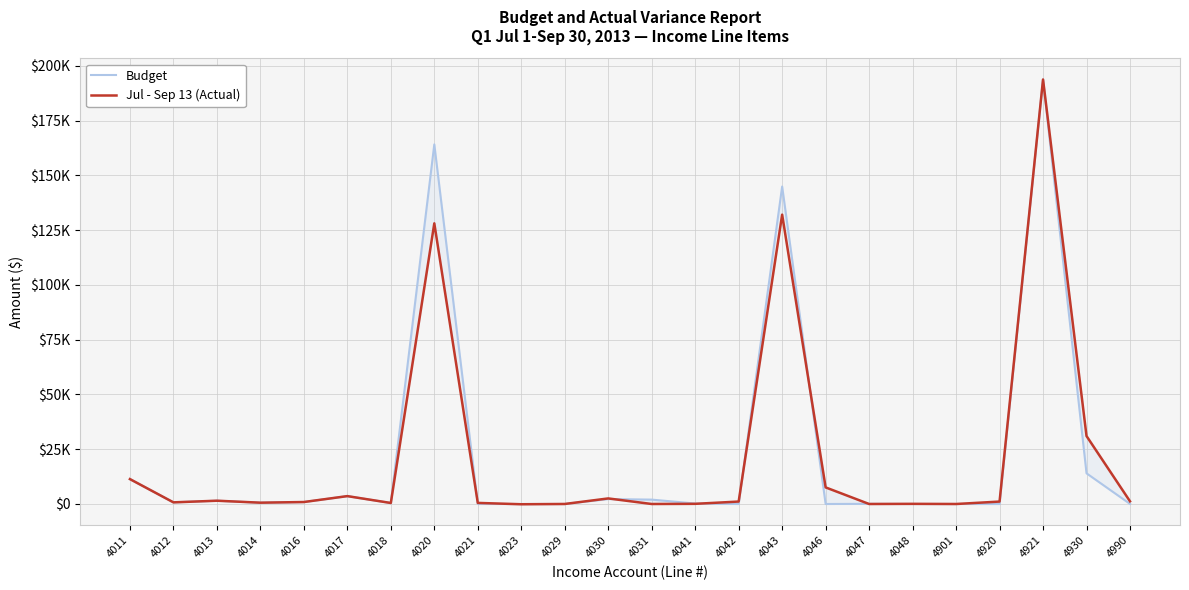

Which has a higher value, 4901 or 4030?

4030